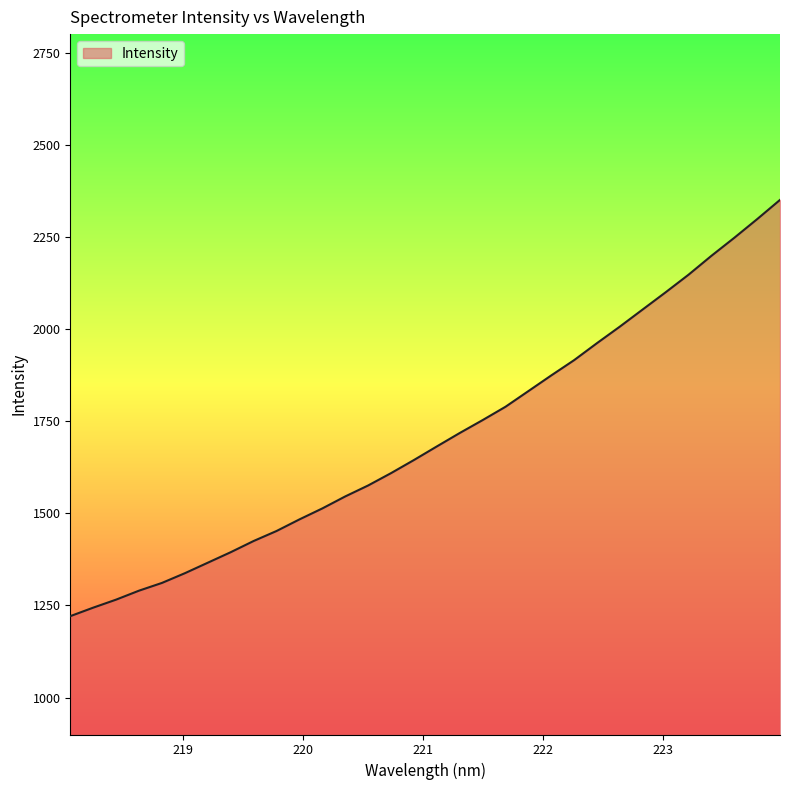

What is the maximum value shown in the chart?

2350.3